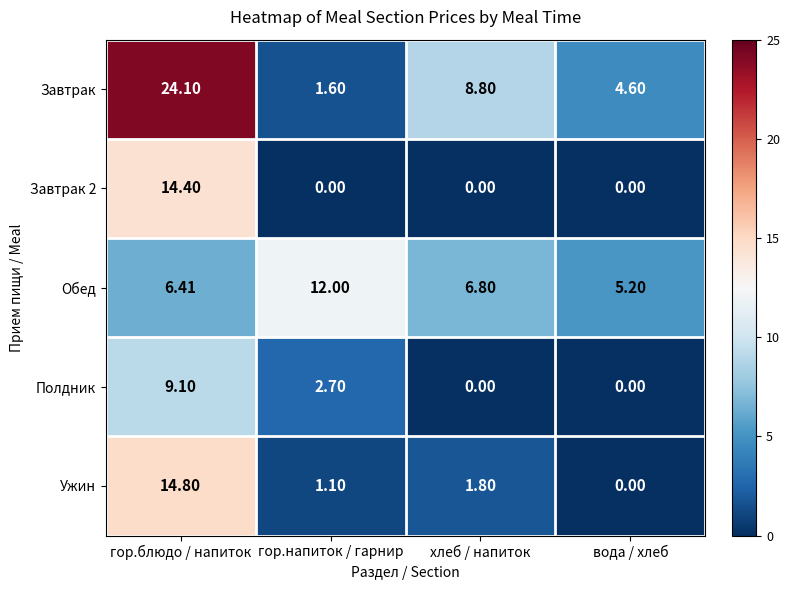

At which label does Завтрак 2 reach its peak?

гор.блюдо / напиток